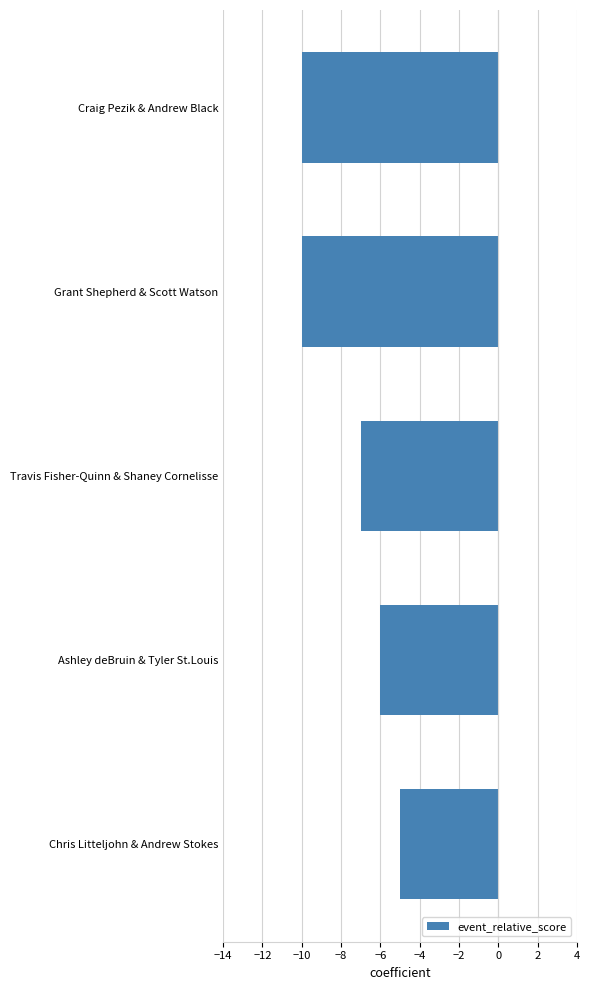

True or false: the data shows -10 at Ashley deBruin & Tyler St.Louis.

False